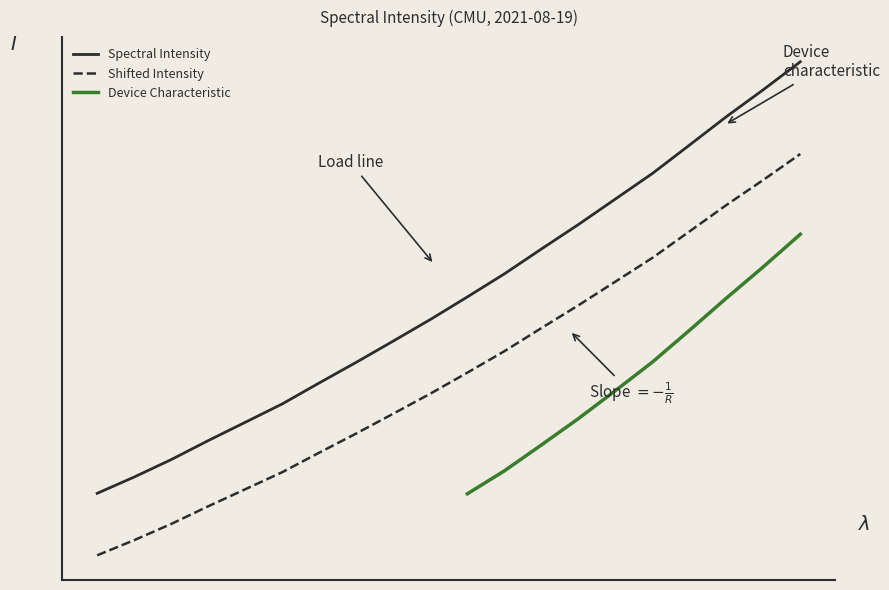

Reading right to left, list all the values displayed in this chart.

2022.0	1979.2	1937.7	1894.0	1850.5	1811.3	1772.2	1734.6	1696.4	1661.0	1626.4	1593.3	1560.7	1529.0	1496.8	1468.5	1440.4	1411.3	1384.5	1359.5